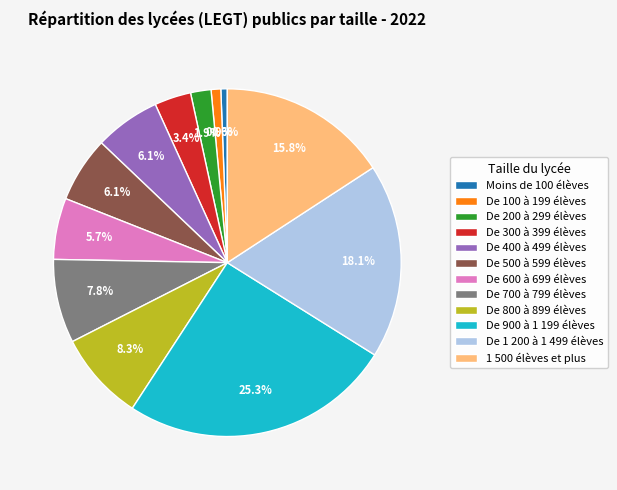

What percentage do De 400 à 499 élèves and De 800 à 899 élèves together represent?

14.4%